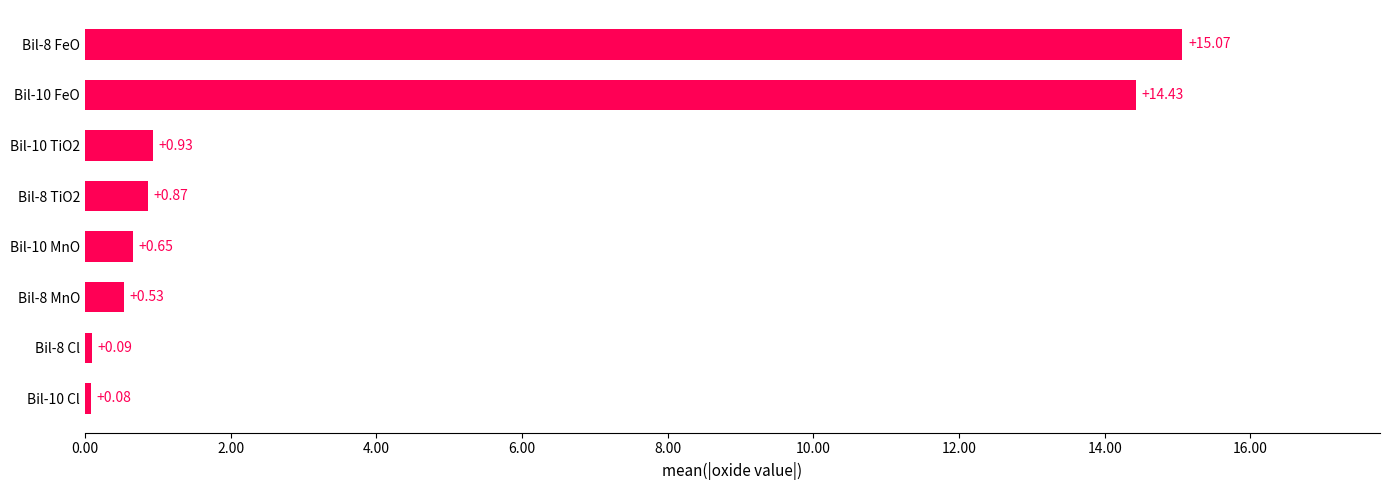

Where is the data nearest to the value 7?

Bil-10 TiO2